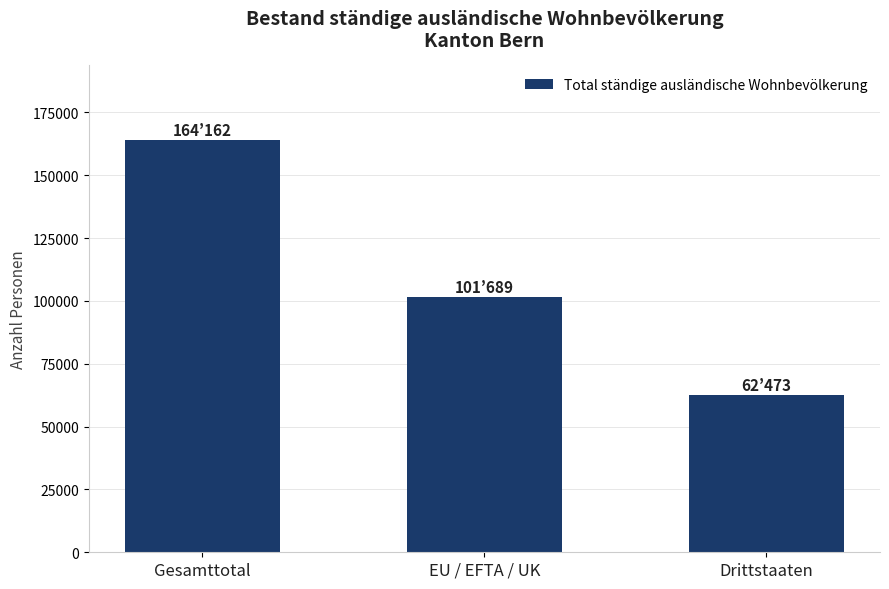

What is the value of the 1st bar from the left?

164162